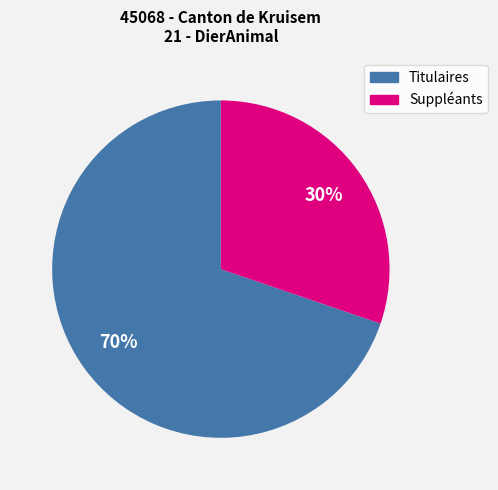

To the nearest percent, what is the average slice percentage?

50%